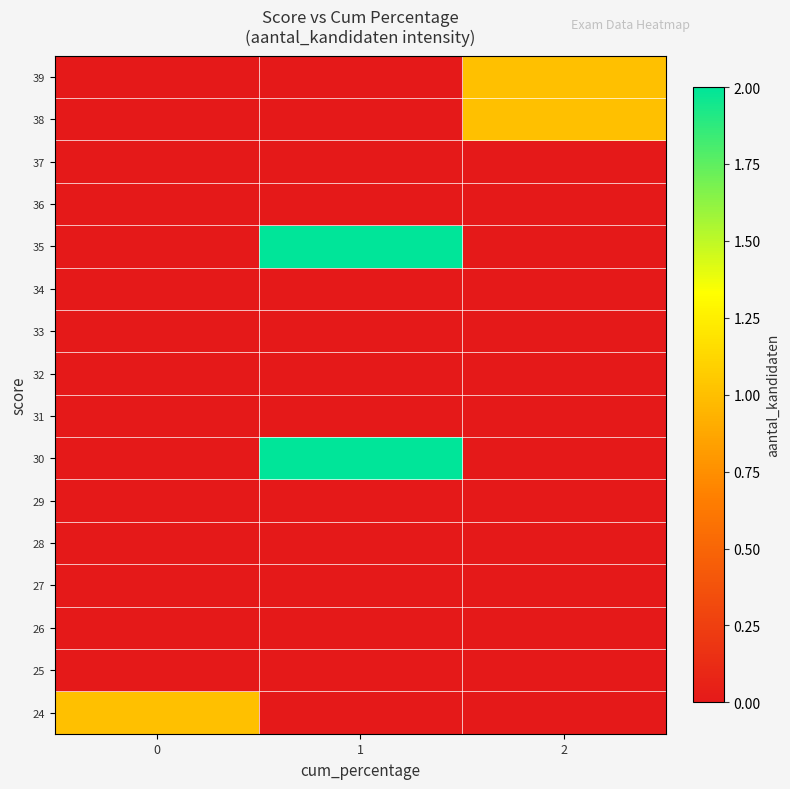

At 2, list the series in order from smallest to largest.

24, 25, 26, 27, 28, 29, 30, 31, 32, 33, 34, 35, 36, 37, 38, 39